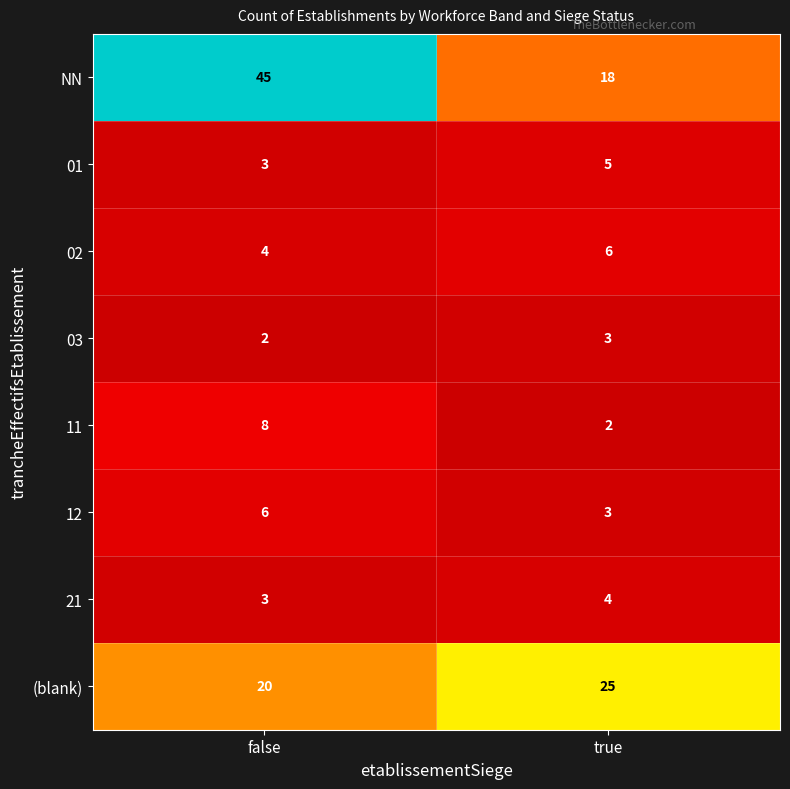

True or false: 03 has a value of 4 at true.

False